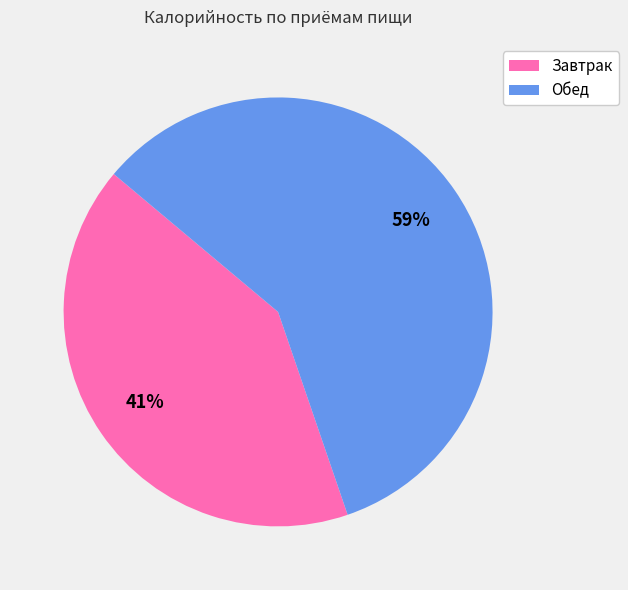

To the nearest percent, what is the average slice percentage?

50%